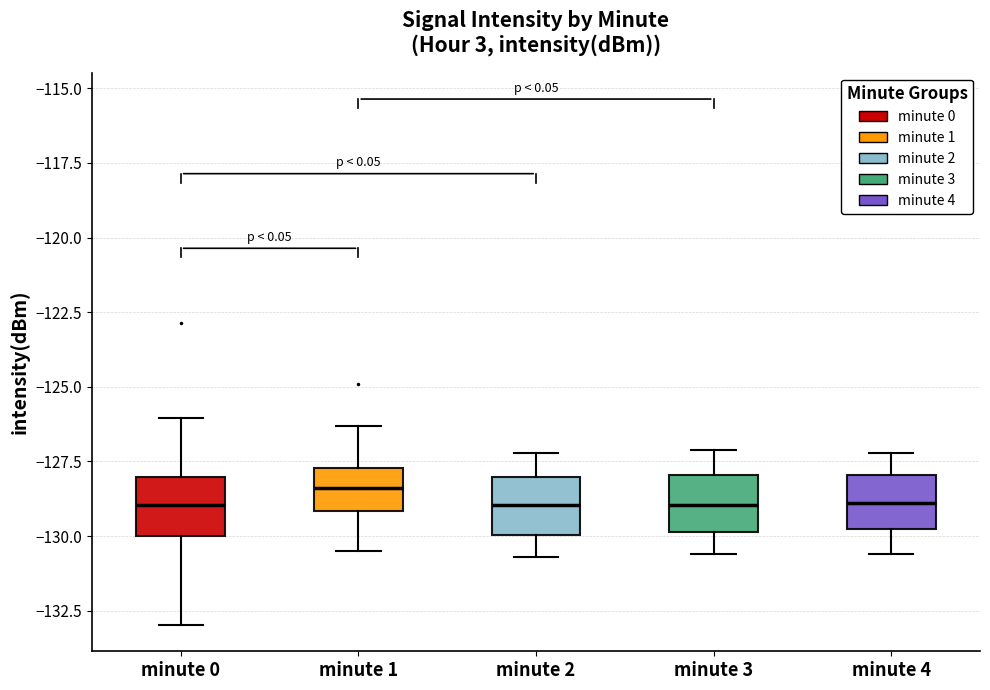

Reading left to right, read every box against the y-axis: the position of its median line, the range the box covers, and the ends of its whiskers. The values are not printed on the chart, so give them approximately, as read against the axis.

minute 0: median -129.0, box -130.0 to -128.0, whiskers -133.0 to -126.0
minute 1: median -128.5, box -129.0 to -127.5, whiskers -130.5 to -126.5
minute 2: median -129.0, box -130.0 to -128.0, whiskers -130.5 to -127.0
minute 3: median -129.0, box -130.0 to -128.0, whiskers -130.5 to -127.0
minute 4: median -129.0, box -130.0 to -128.0, whiskers -130.5 to -127.0